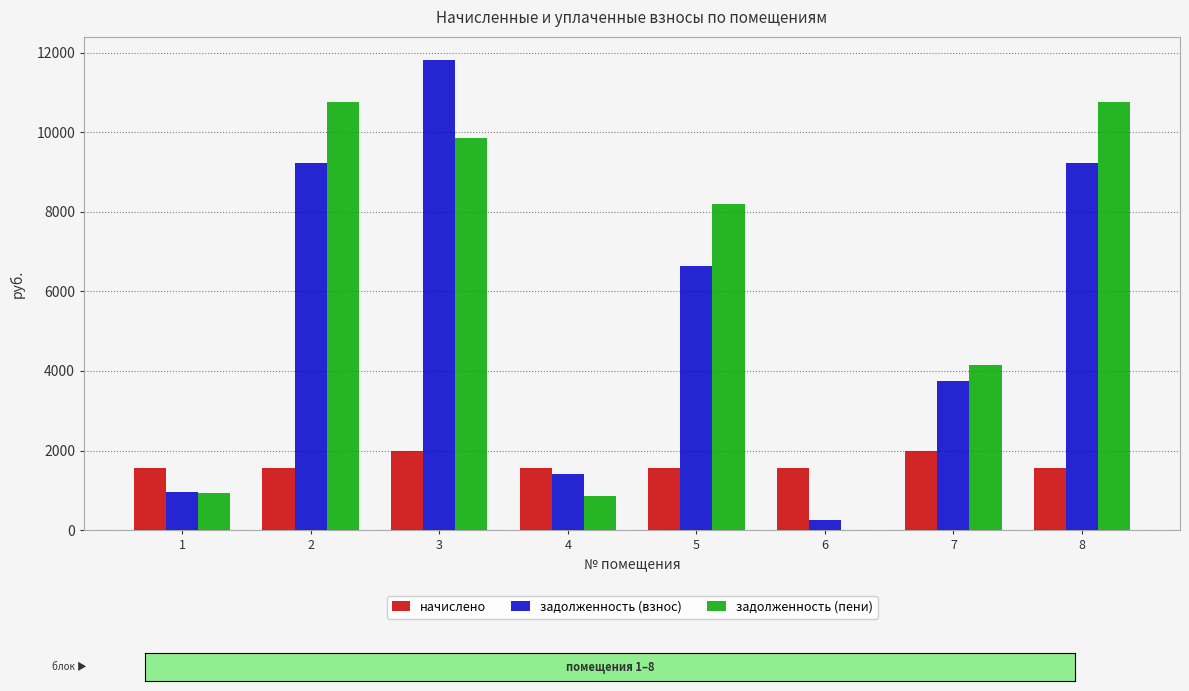

What is the approximate value of начислено at 1?

1555.2